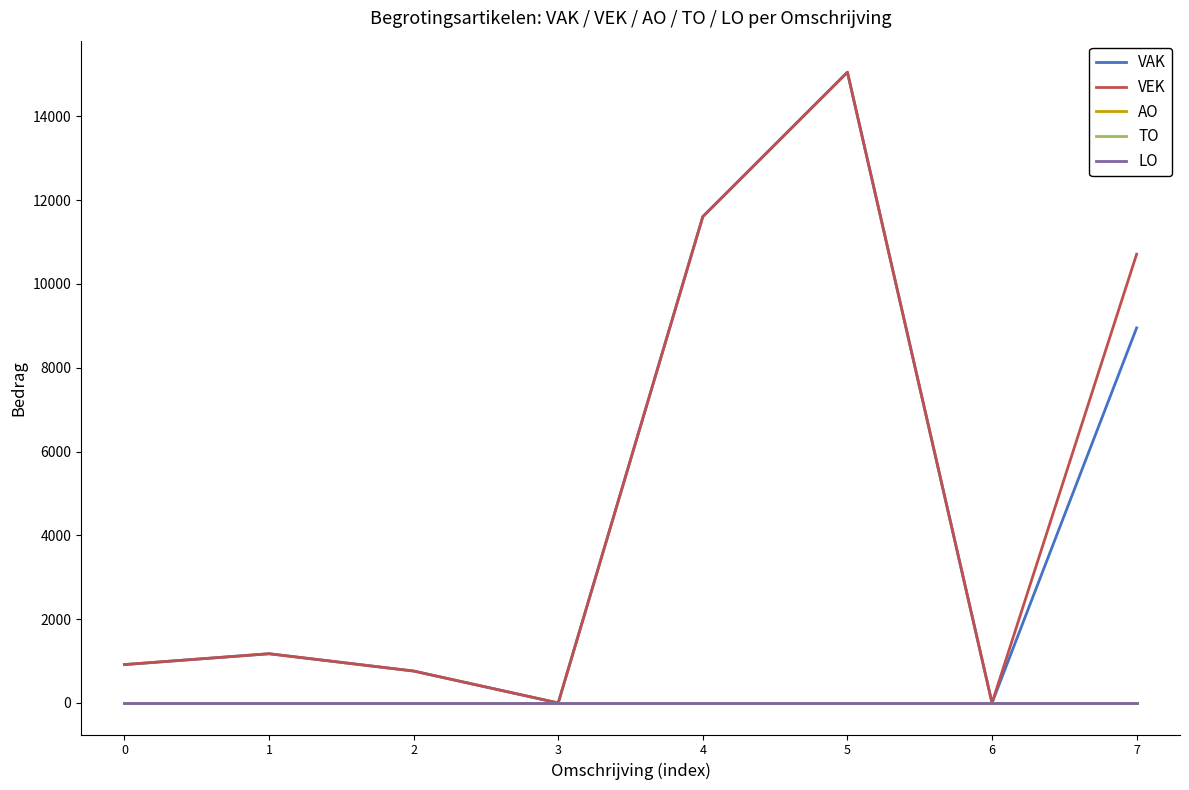

Is the value of VEK at 2 greater than the value of TO at 3?

Yes